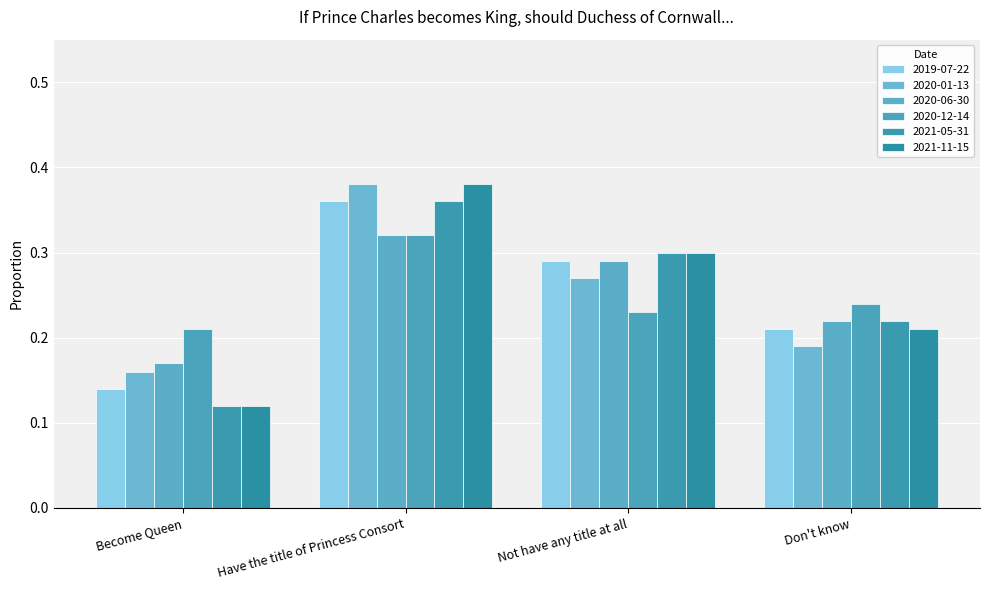

The value of 2020-06-30 at Not have any title at all is 0.3. True or false?

True